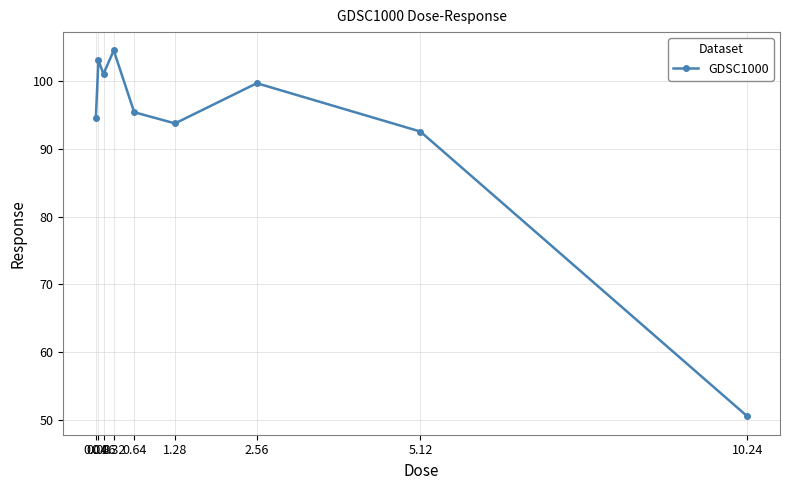

True or false: the data shows 94.7 at 0.04.

True